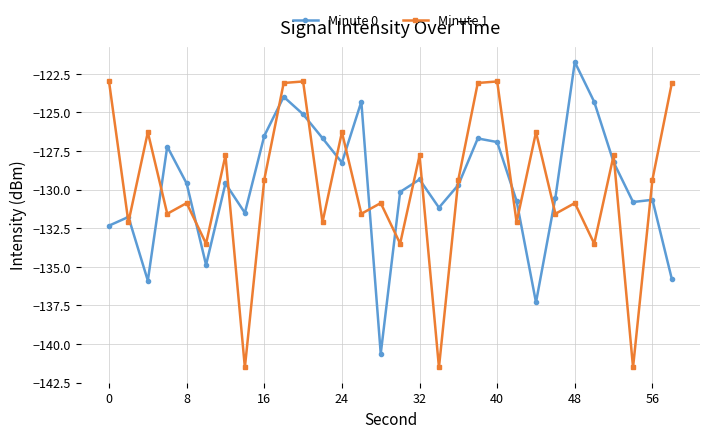

What is the value of the Minute 0 point at the 9th from the left?

-126.5